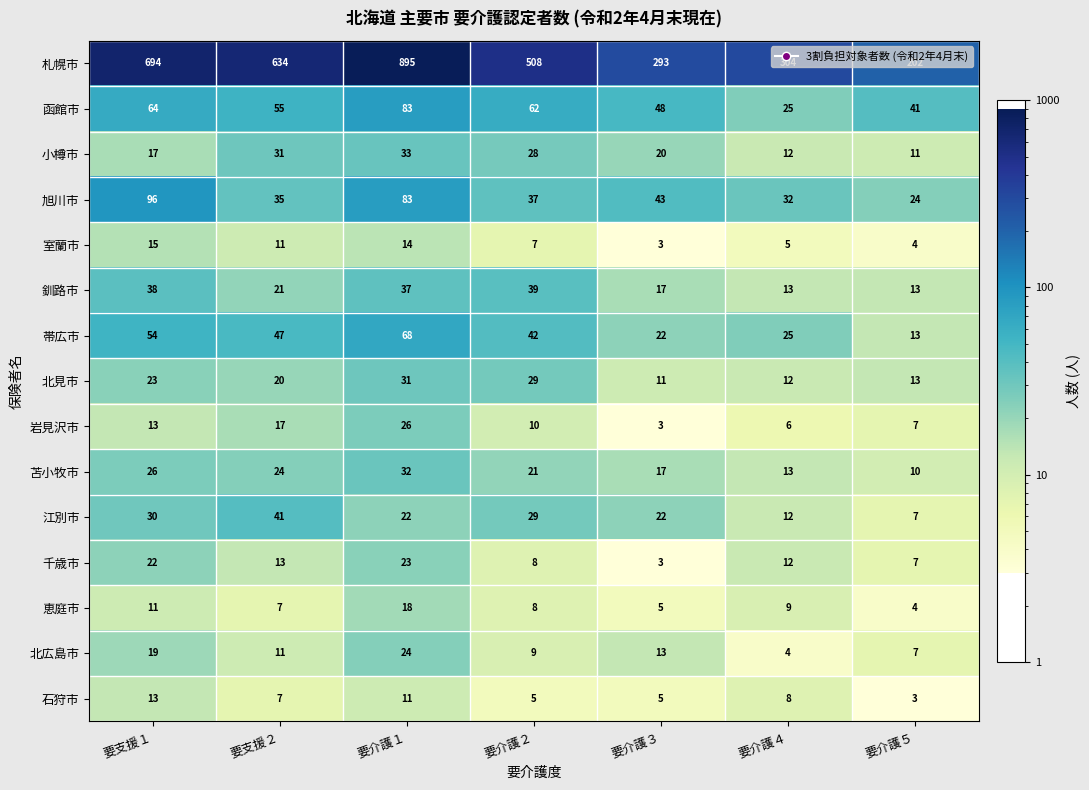

At which category is the sum across all series the highest?

要介護１